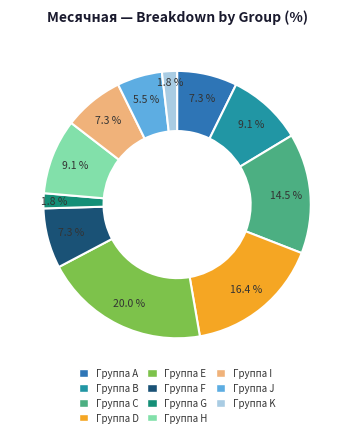

How many slices are in this pie chart?

11